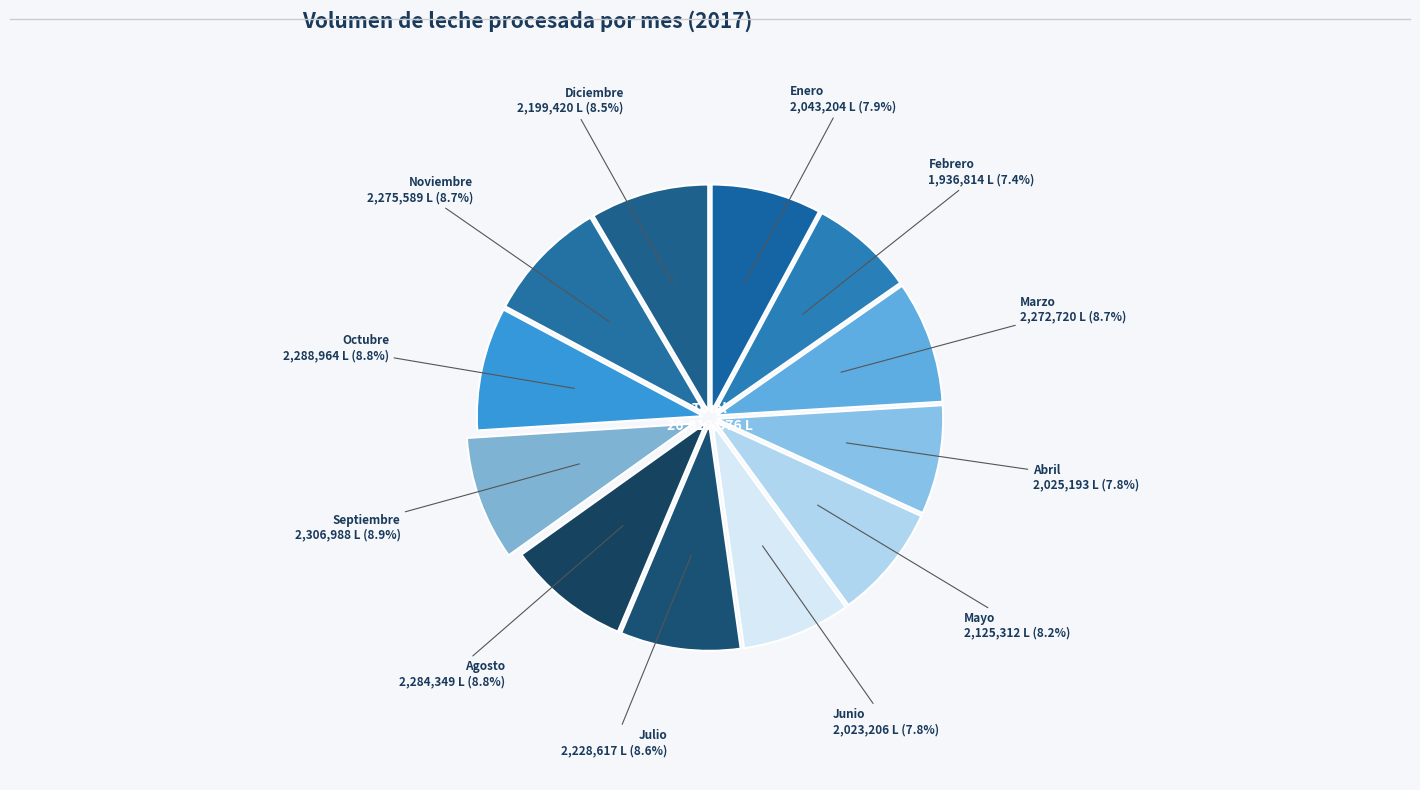

Does Mayo represent more than half of the total?

No